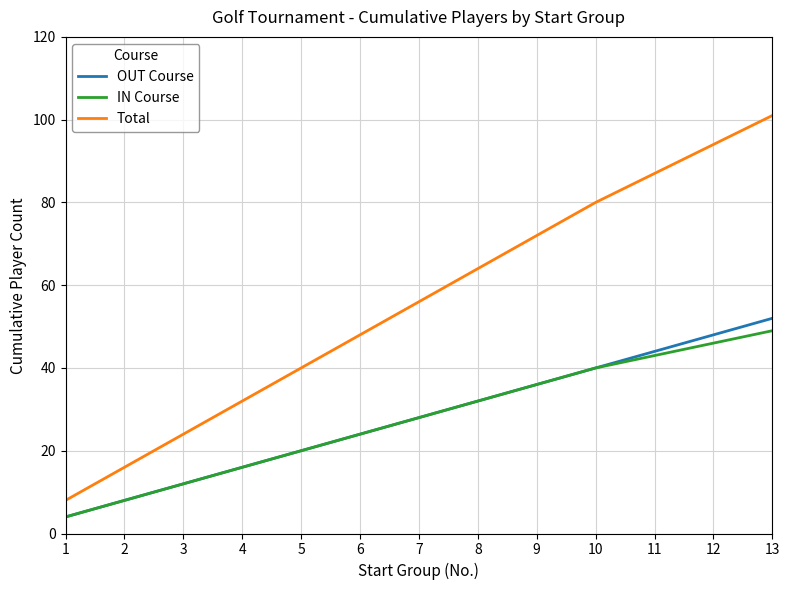

Which label corresponds to the largest value in the chart?

13